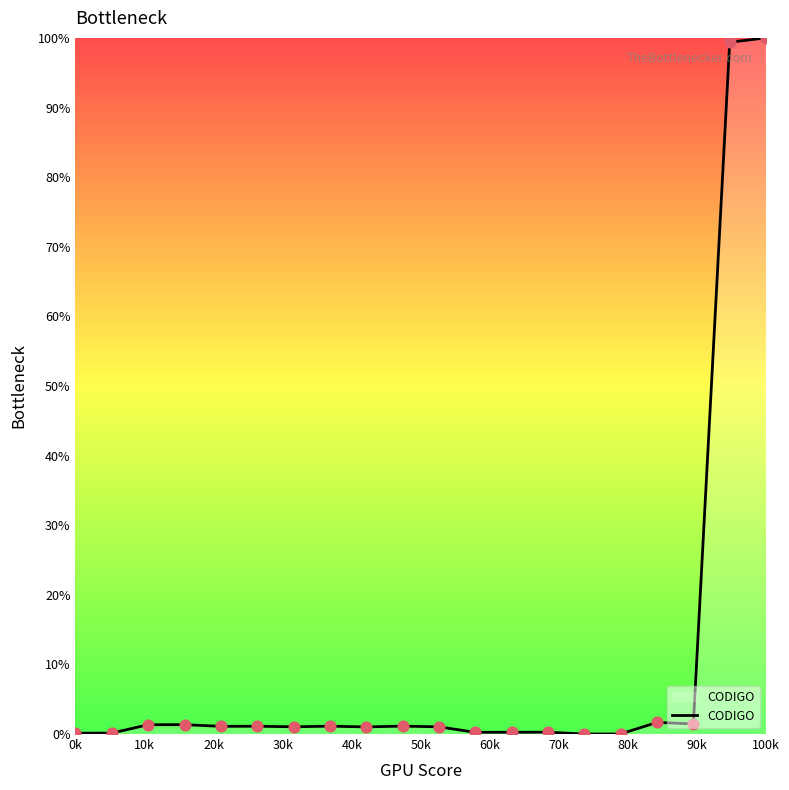

What is the maximum value shown in the chart?

100.0